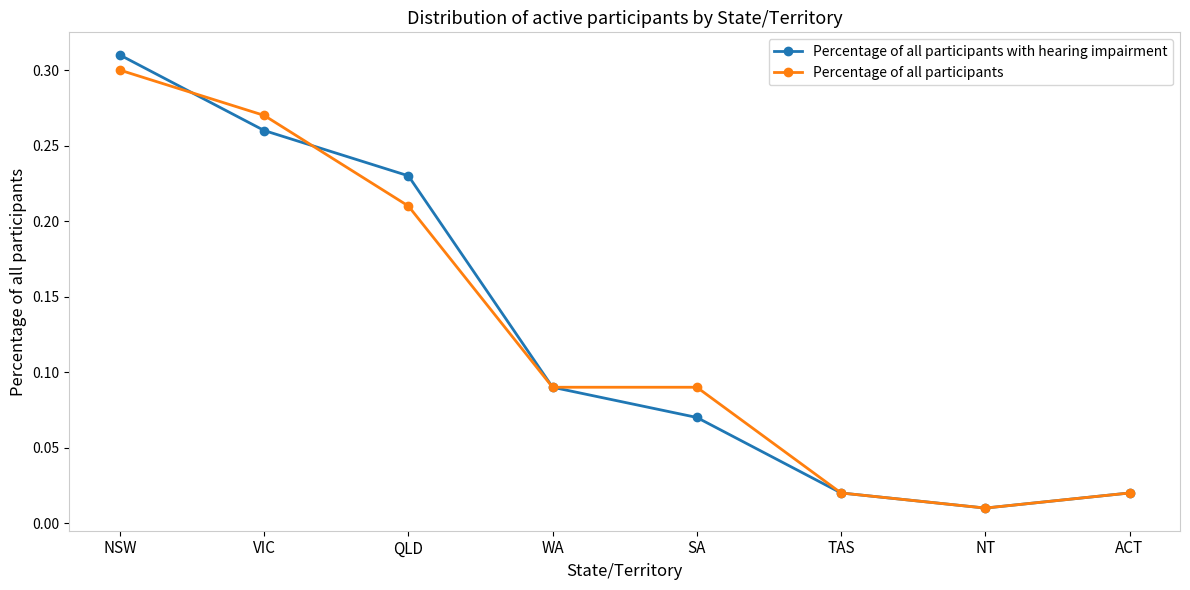

True or false: Percentage of all participants with hearing impairment has more than 1 interior local peaks.

False